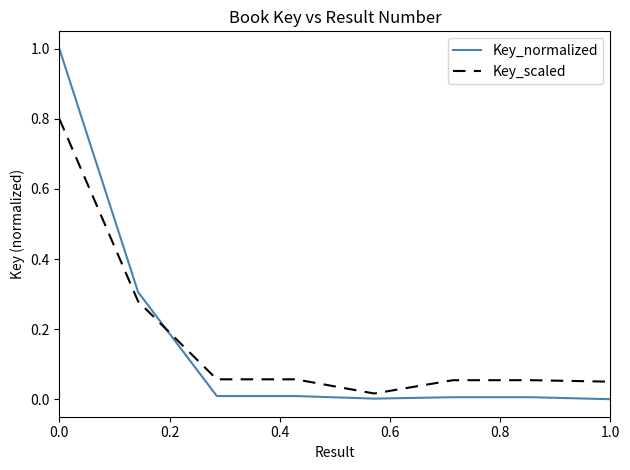

What is the maximum value for Key_scaled?

0.8